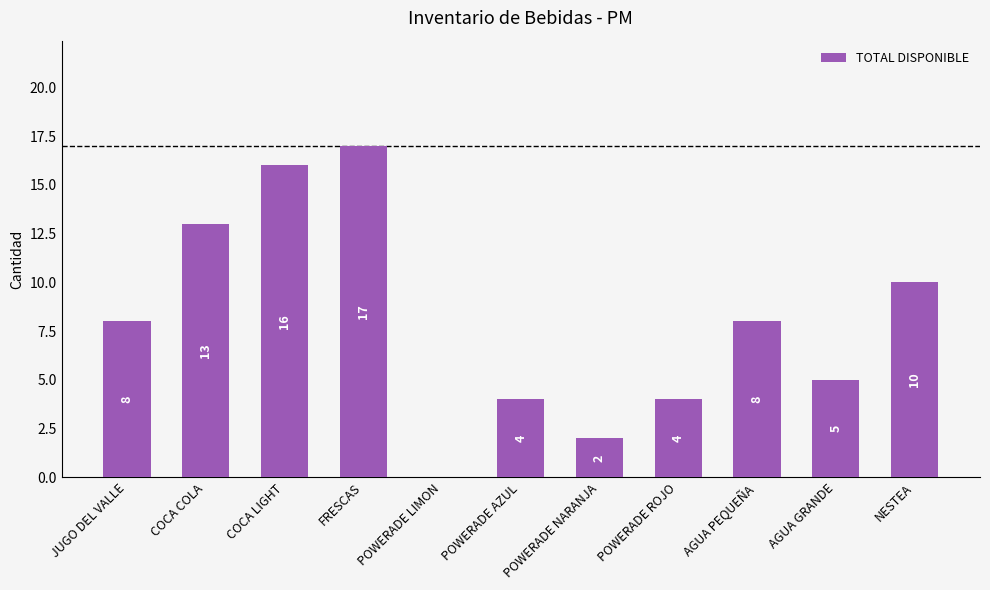

Reading left to right, list all the values displayed in this chart.

JUGO DEL VALLE=8	COCA COLA=13	COCA LIGHT=16	FRESCAS=17	POWERADE LIMON=0	POWERADE AZUL=4	POWERADE NARANJA=2	POWERADE ROJO=4	AGUA PEQUEÑA=8	AGUA GRANDE=5	NESTEA=10